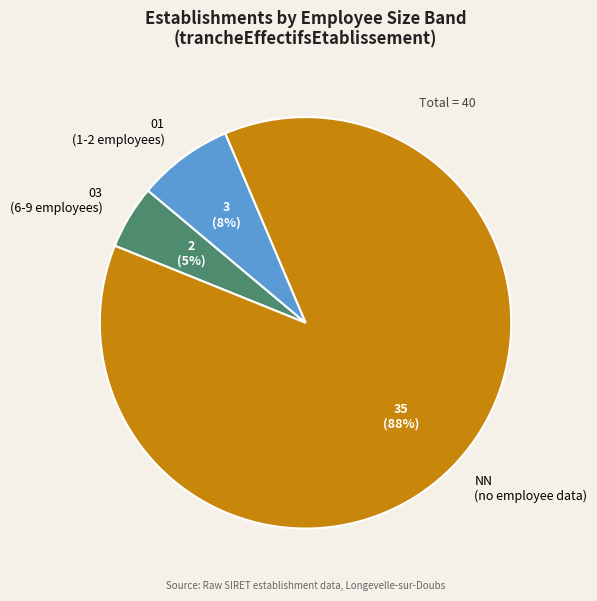

The NN slice represents 87% of the pie. True or false?

True